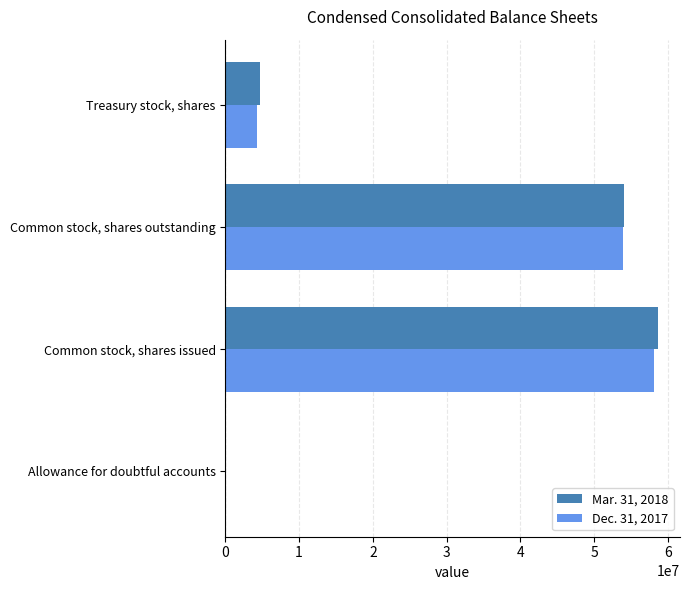

True or false: Dec. 31, 2017 has a value of 58168433 at Common stock, shares issued.

True